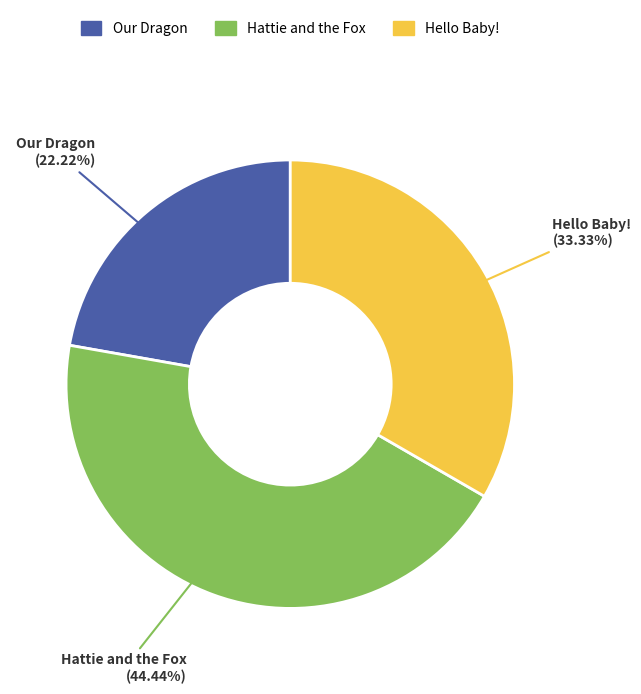

Is there a majority slice in this chart?

No